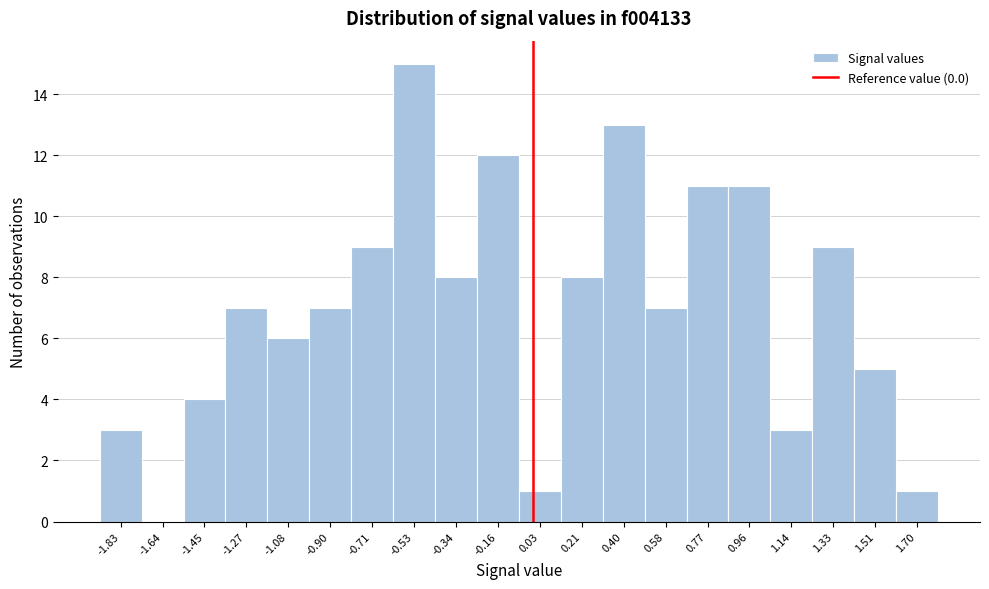

Reading left to right, list every bar in this chart as the range it spans on the x-axis followed by its height. Neither the bar edges nor the heights are printed on the chart, so give them approximately, as read against the axes.

-1.92 to -1.74: 3
-1.74 to -1.54: 0
-1.54 to -1.36: 4
-1.36 to -1.18: 7
-1.18 to -1.00: 6
-1.00 to -0.80: 7
-0.80 to -0.62: 9
-0.62 to -0.44: 15
-0.44 to -0.24: 8
-0.24 to -0.06: 12
-0.06 to 0.12: 1
0.12 to 0.30: 8
0.30 to 0.50: 13
0.50 to 0.68: 7
0.68 to 0.86: 11
0.86 to 1.04: 11
1.04 to 1.24: 3
1.24 to 1.42: 9
1.42 to 1.60: 5
1.60 to 1.78: 1